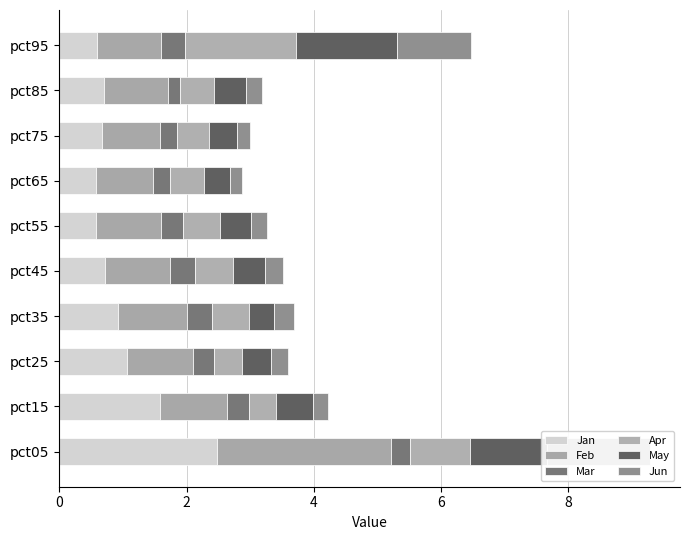

What is the spread (max minus min) of values at pct05?

2.4